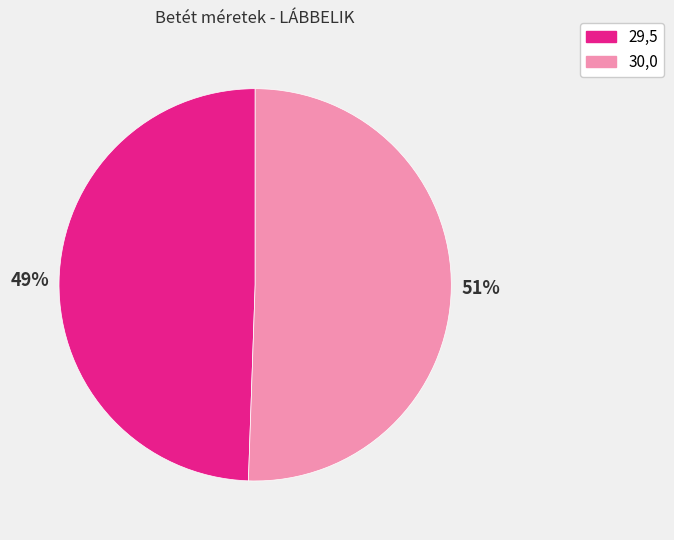

Which category has the smallest portion of the pie?

29,5